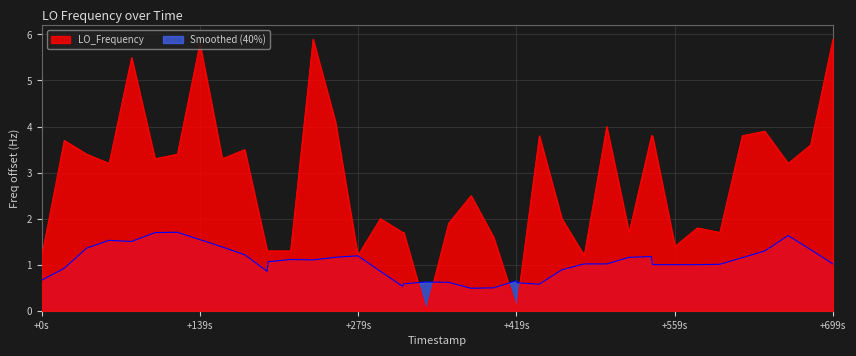

Is it true that LO_Frequency equals 2.5 at +699s?

False